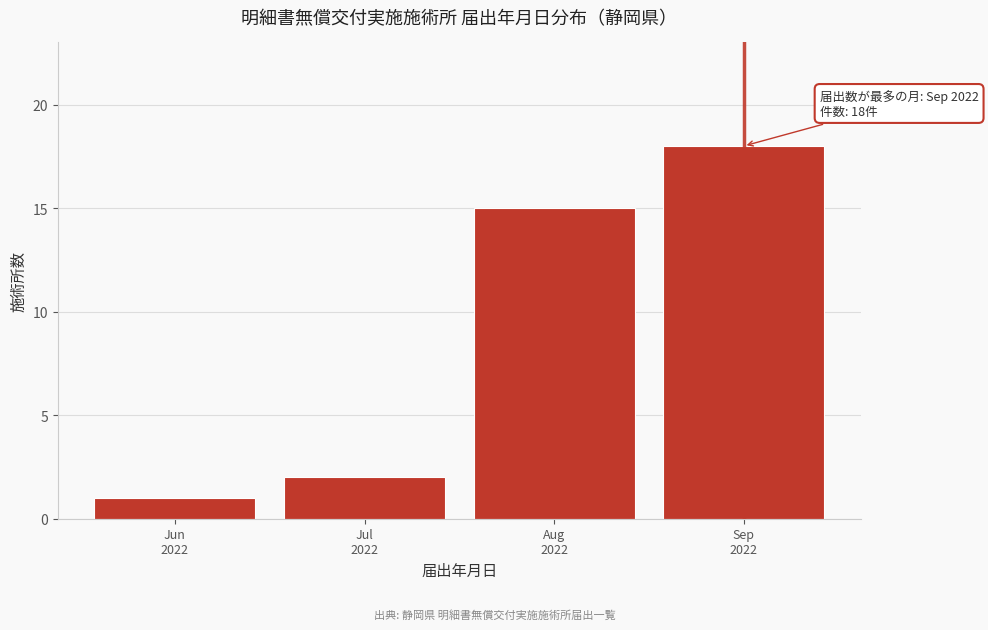

Reading right to left, transcribe all the data shown in this chart.

18	15	2	1